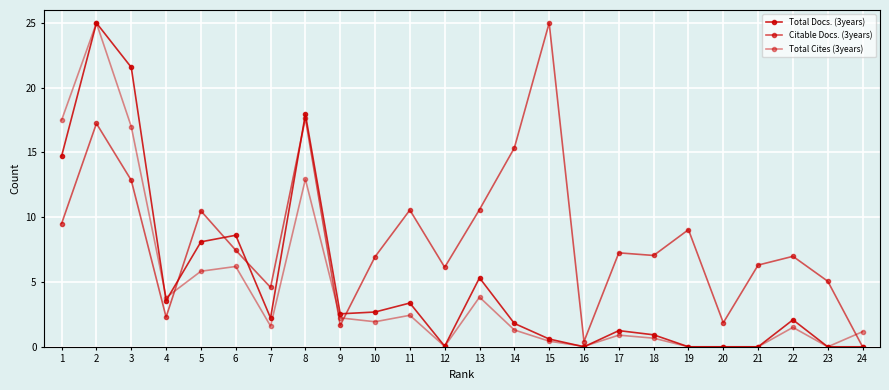

What is the sum of the Total Cites (3years) values at 4 and 9?

6.0